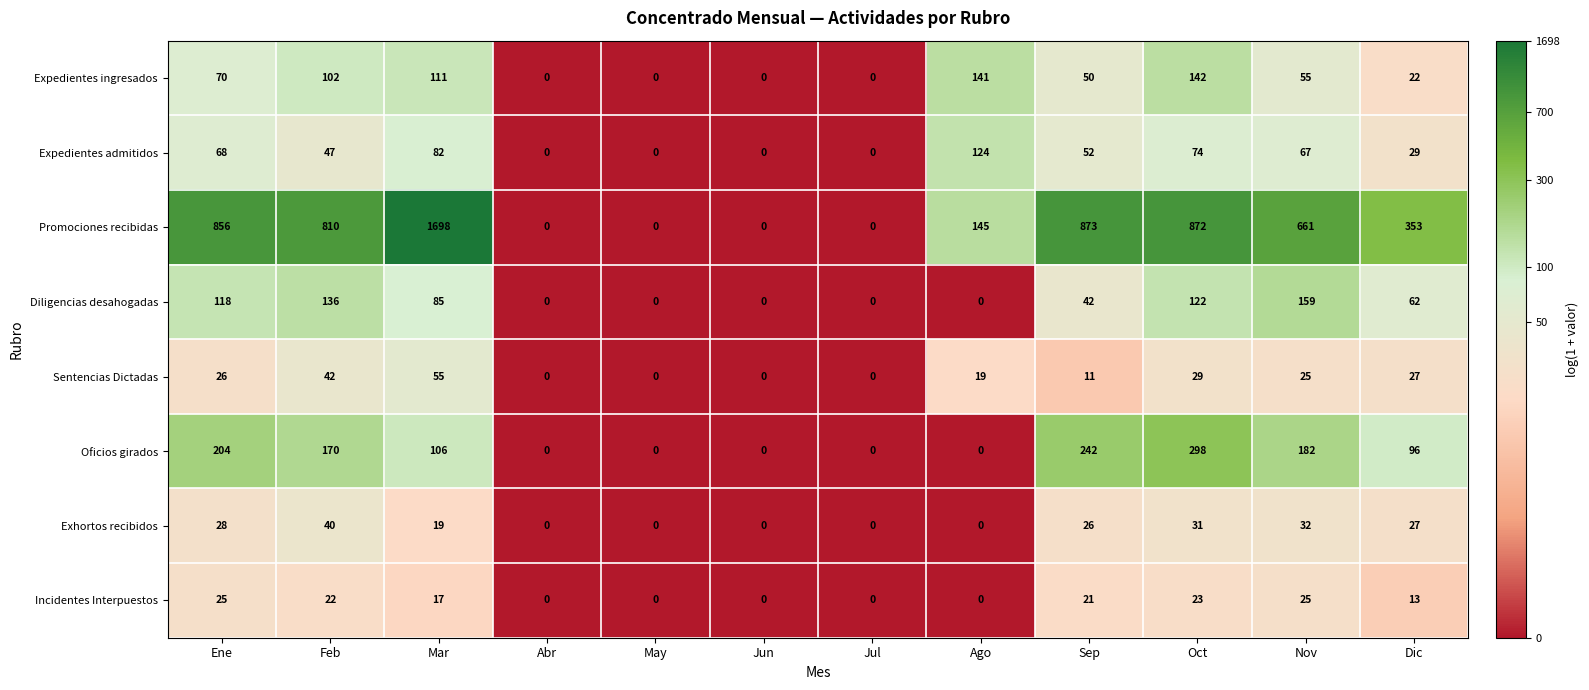

Count the number of categories in the chart.

12